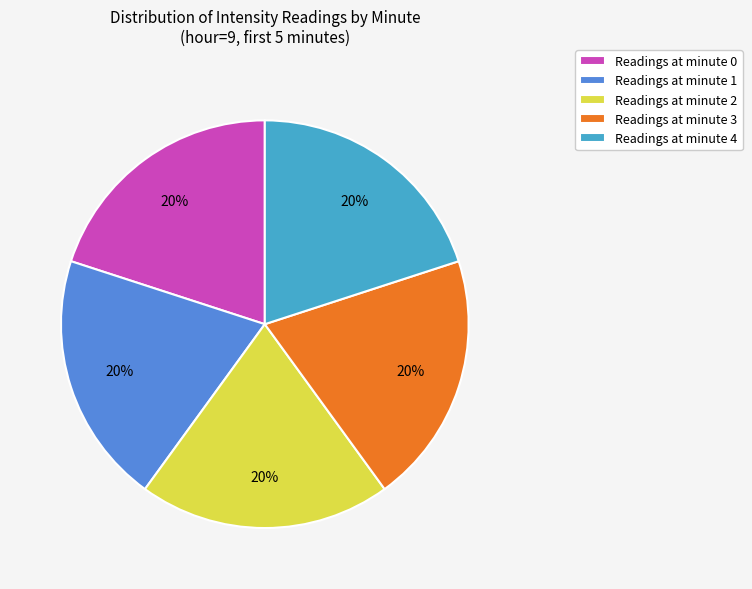

To the nearest percent, what is the difference between the largest and smallest slice percentages?

0%